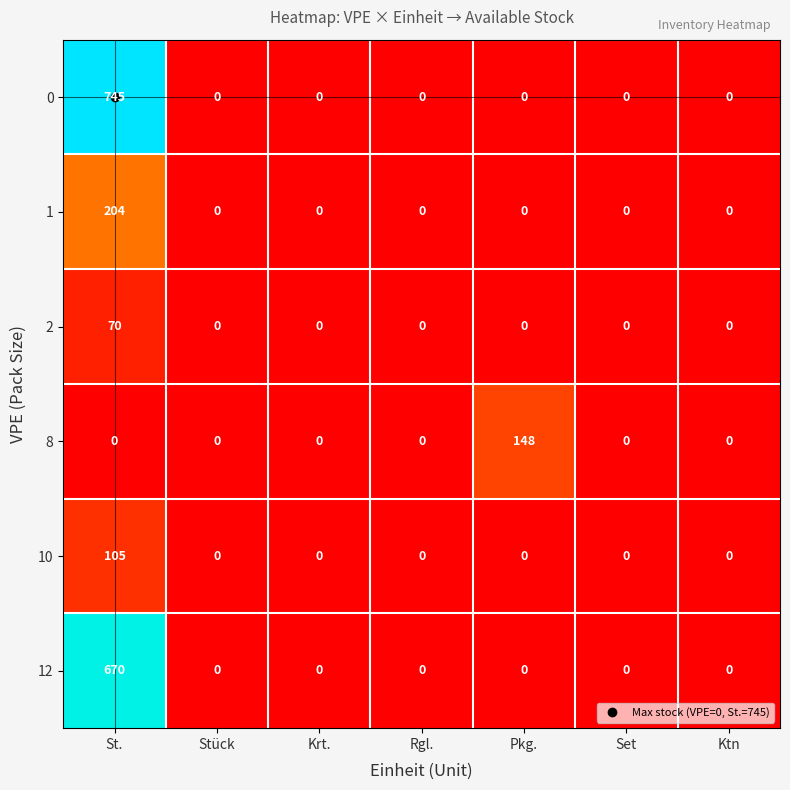

Count the number of categories in the chart.

7